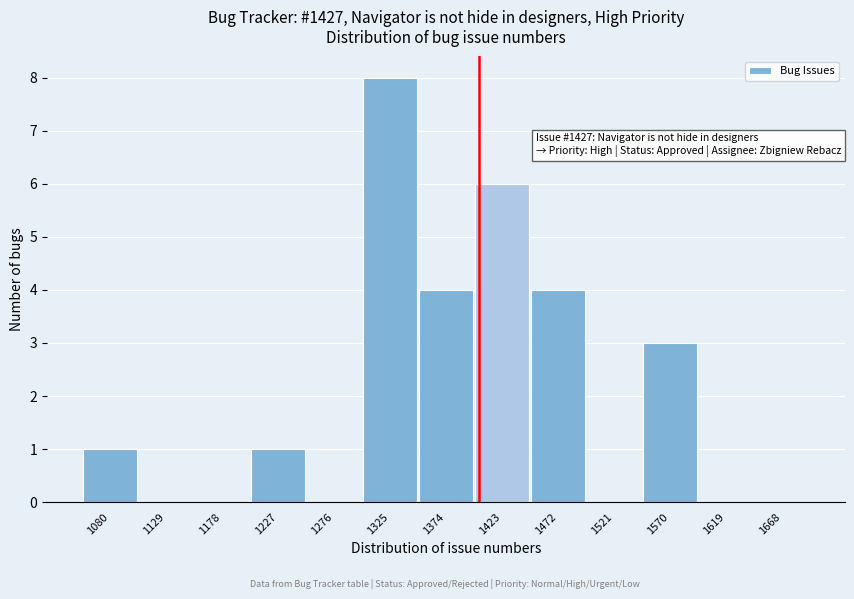

Reading right to left, transcribe all the data shown in this chart.

1668=0	1619=0	1570=3	1521=0	1472=4	1423=6	1374=4	1325=8	1276=0	1227=1	1178=0	1129=0	1080=1